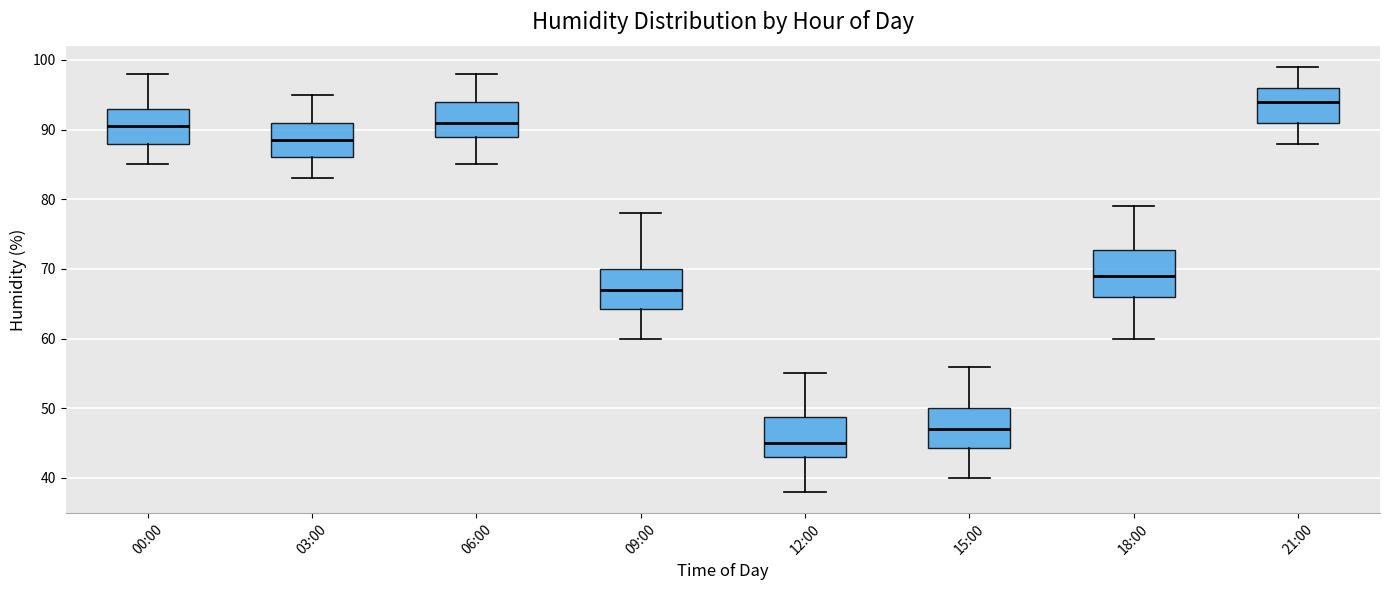

Reading left to right, transcribe this box plot: for each box, give where its median line is, the range the box spans, and where its two whiskers end, as read against the y-axis. The values are not printed on the chart, so give them approximately, as read against the axis.

00:00: median 91, box 88 to 93, whiskers 85 to 98
03:00: median 89, box 86 to 91, whiskers 83 to 95
06:00: median 91, box 89 to 94, whiskers 85 to 98
09:00: median 67, box 64 to 70, whiskers 60 to 78
12:00: median 45, box 43 to 49, whiskers 38 to 55
15:00: median 47, box 44 to 50, whiskers 40 to 56
18:00: median 69, box 66 to 73, whiskers 60 to 79
21:00: median 94, box 91 to 96, whiskers 88 to 99